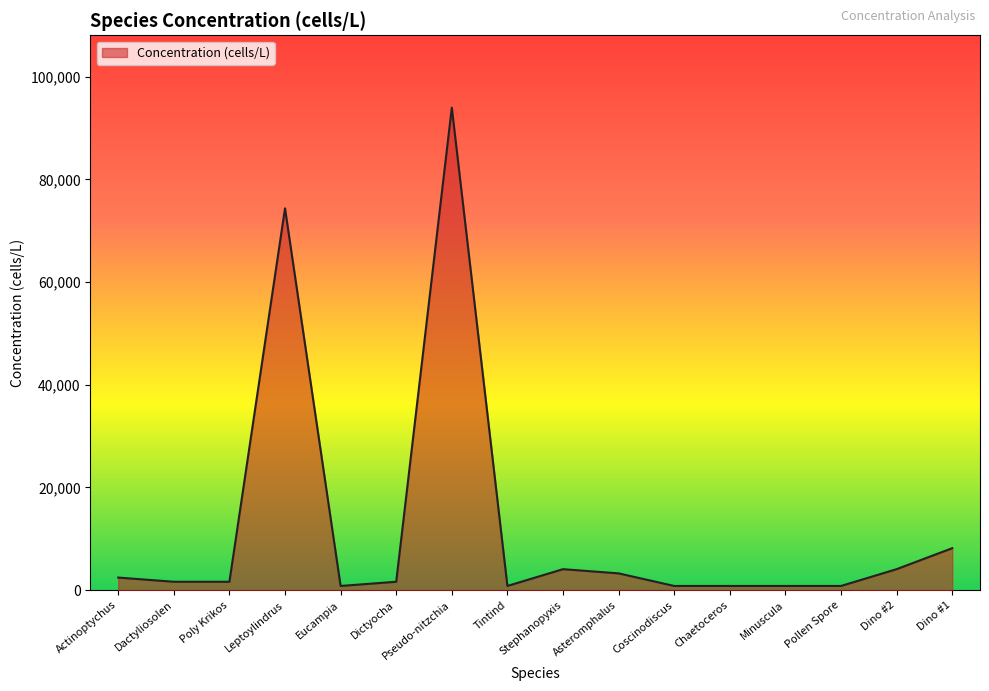

At which label does the data first exceed 1633?

Actinoptychus